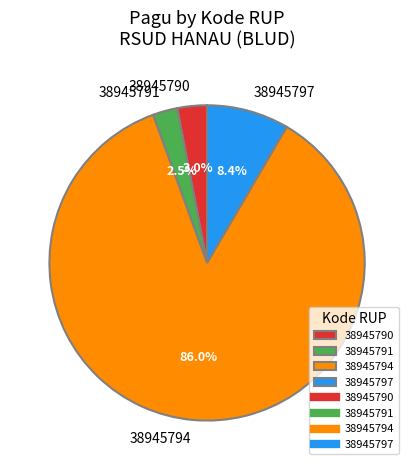

To the nearest percent, what is the difference between the 38945790 and 38945794 slice percentages?

83%